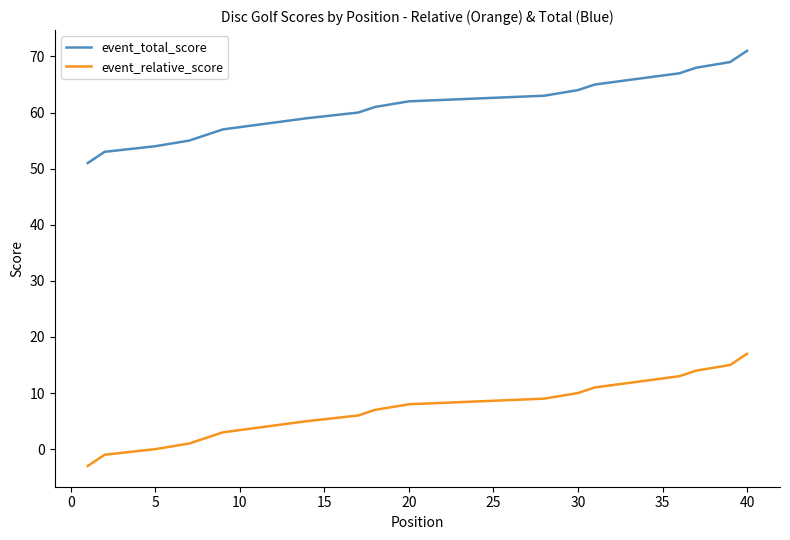

How many data points in event_relative_score are less than 8?

19